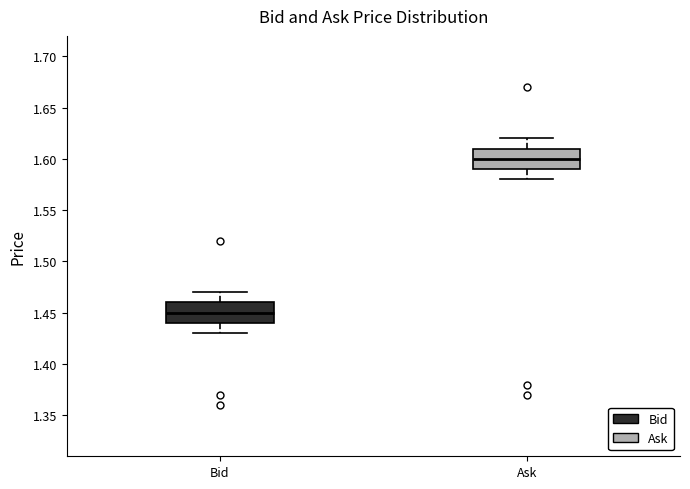

Reading left to right, read every box against the y-axis: the position of its median line, the range the box covers, and the ends of its whiskers. The values are not printed on the chart, so give them approximately, as read against the axis.

Bid: median 1.45, box 1.44 to 1.46, whiskers 1.43 to 1.47
Ask: median 1.60, box 1.59 to 1.61, whiskers 1.58 to 1.62